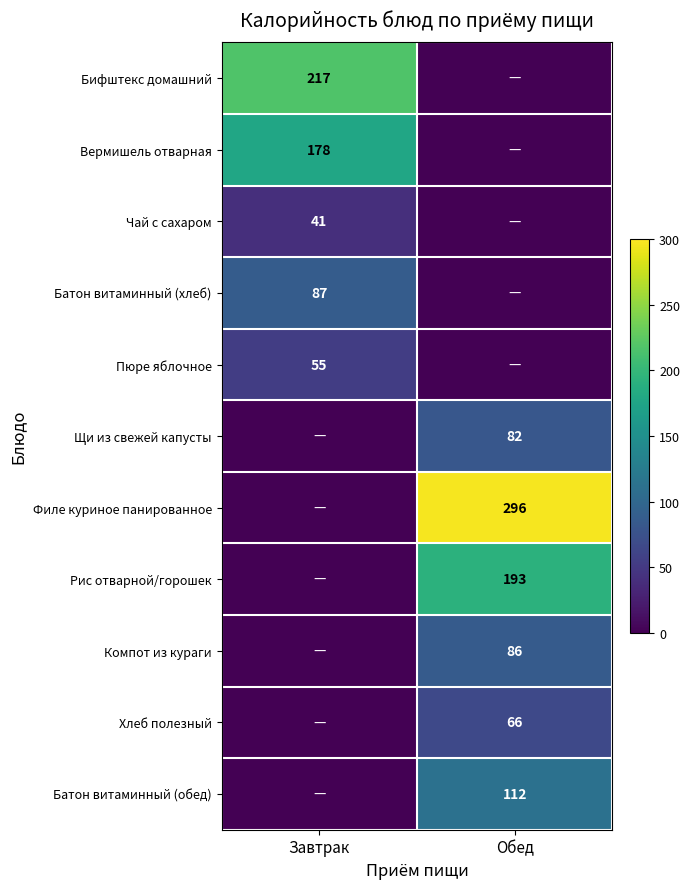

What is the total value across all series at Завтрак?

578